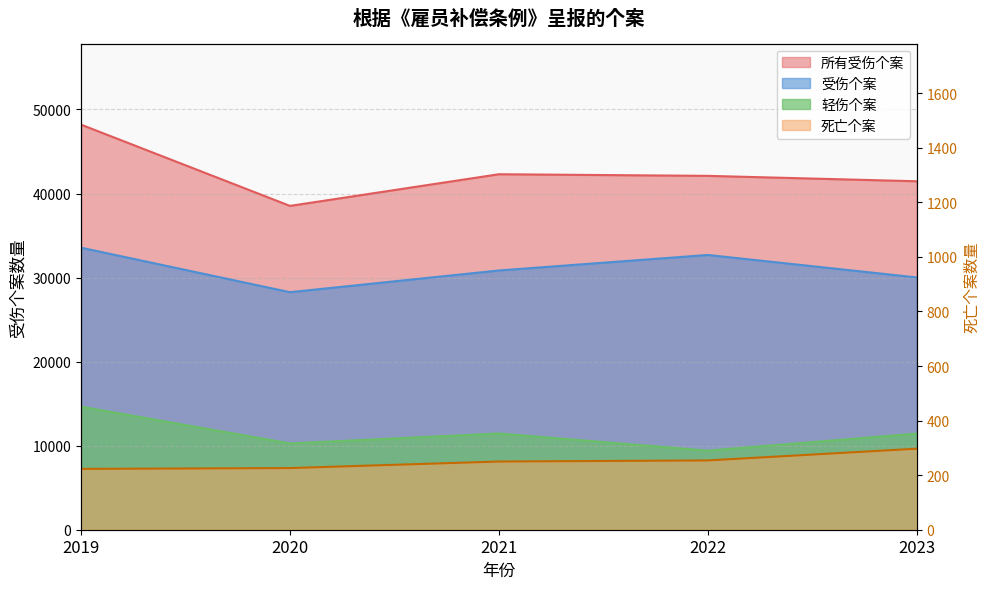

What is the spread (max minus min) of values at 2022?

41850